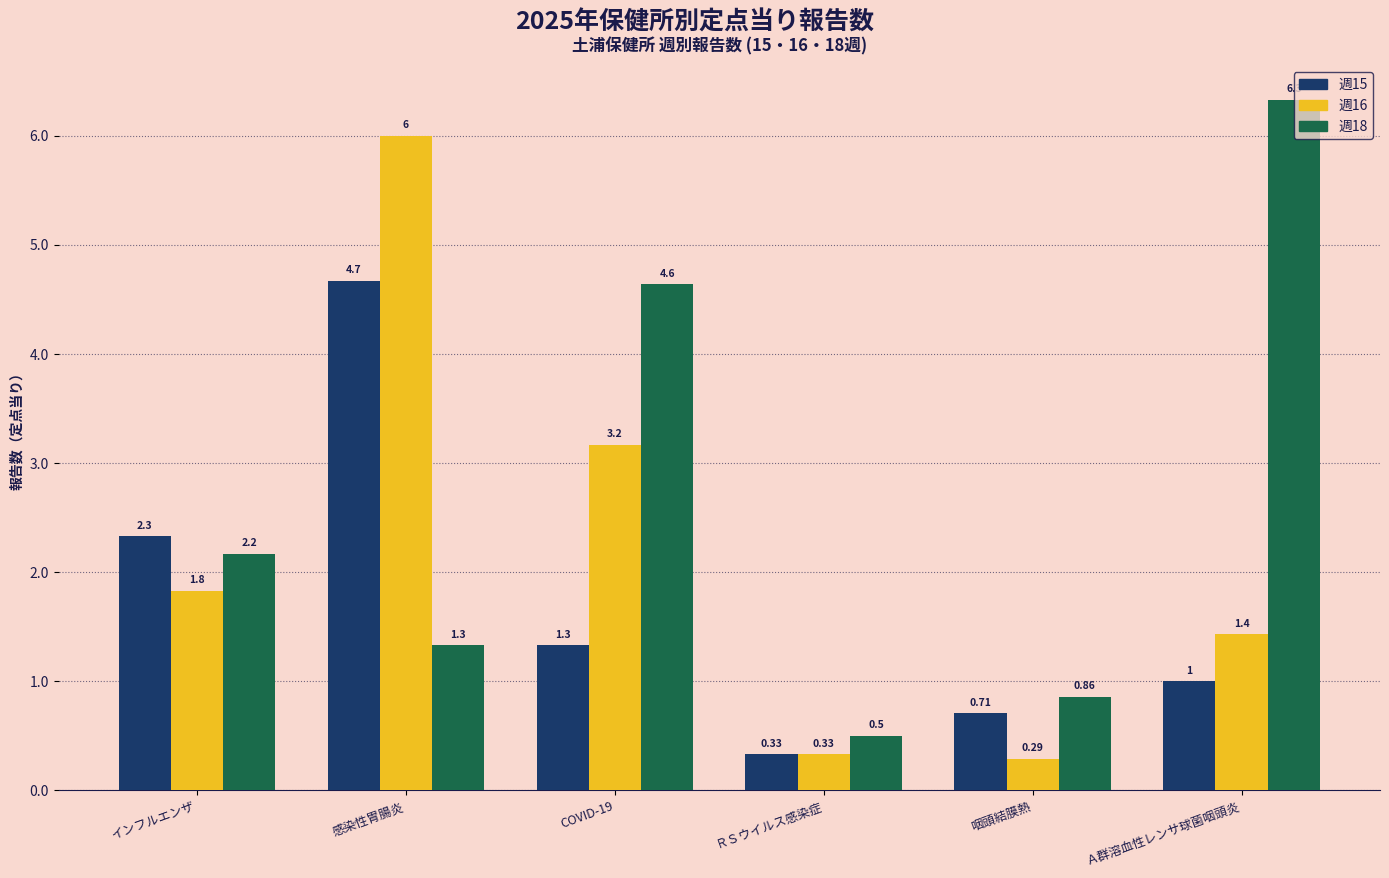

What is the sum of the 週16 values at 咽頭結膜熱 and インフルエンザ?

2.1